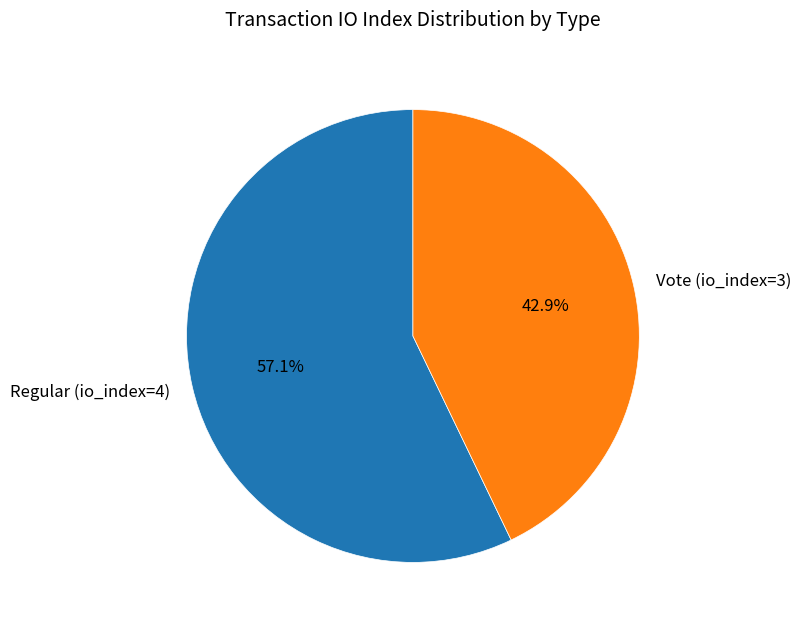

How many slices are in this pie chart?

2